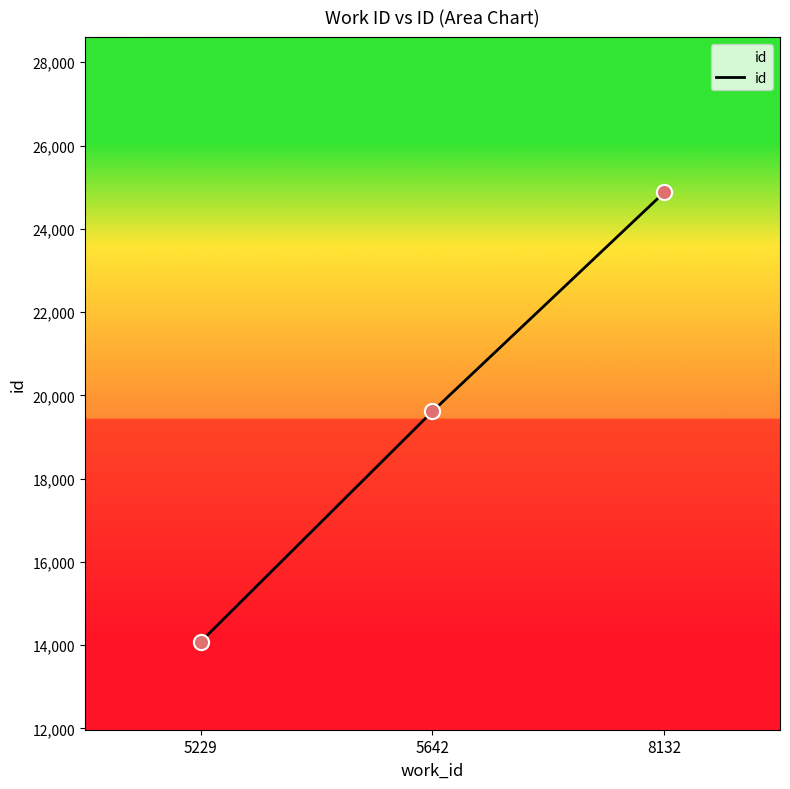

What is the ratio of the value at 8132 to the value at 5229?

1.8